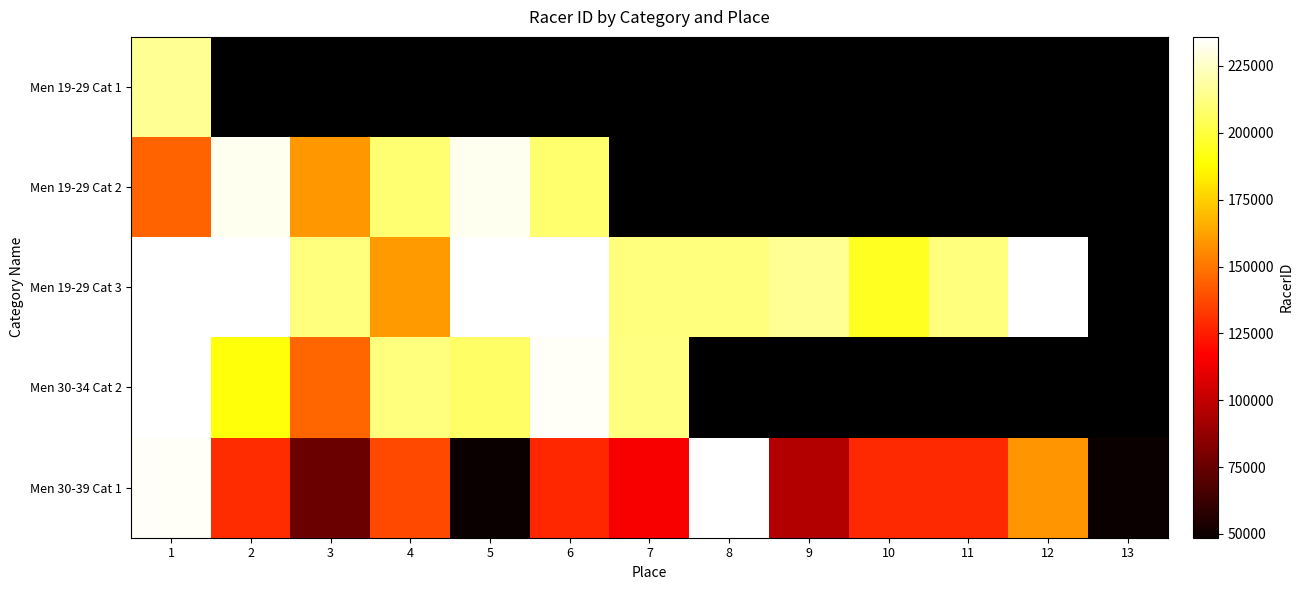

What is the approximate value of Men 19-29 Cat 3 at 6?

235879.0